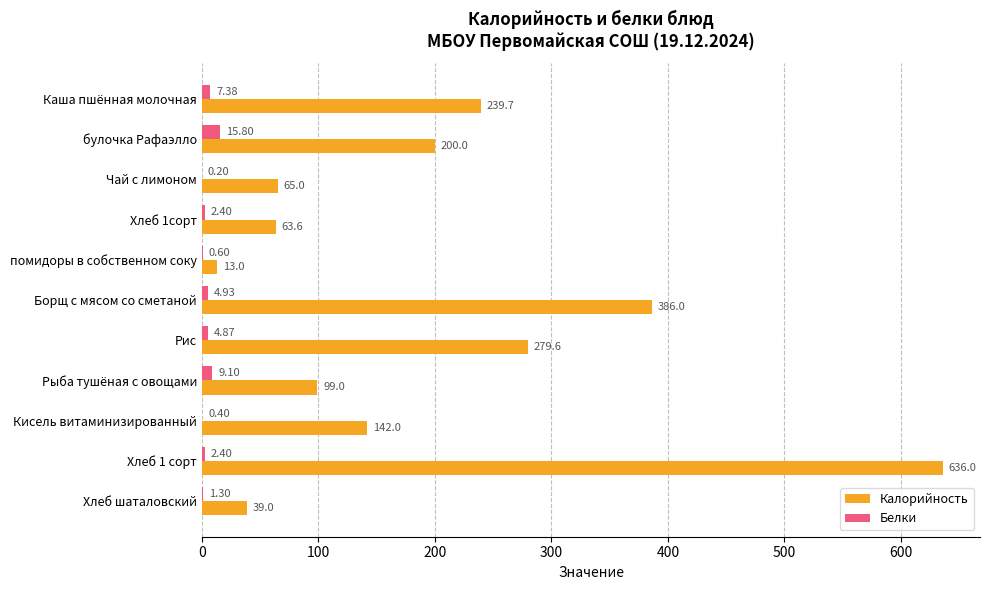

Which category has the highest value in the Белки series?

булочка Рафаэлло